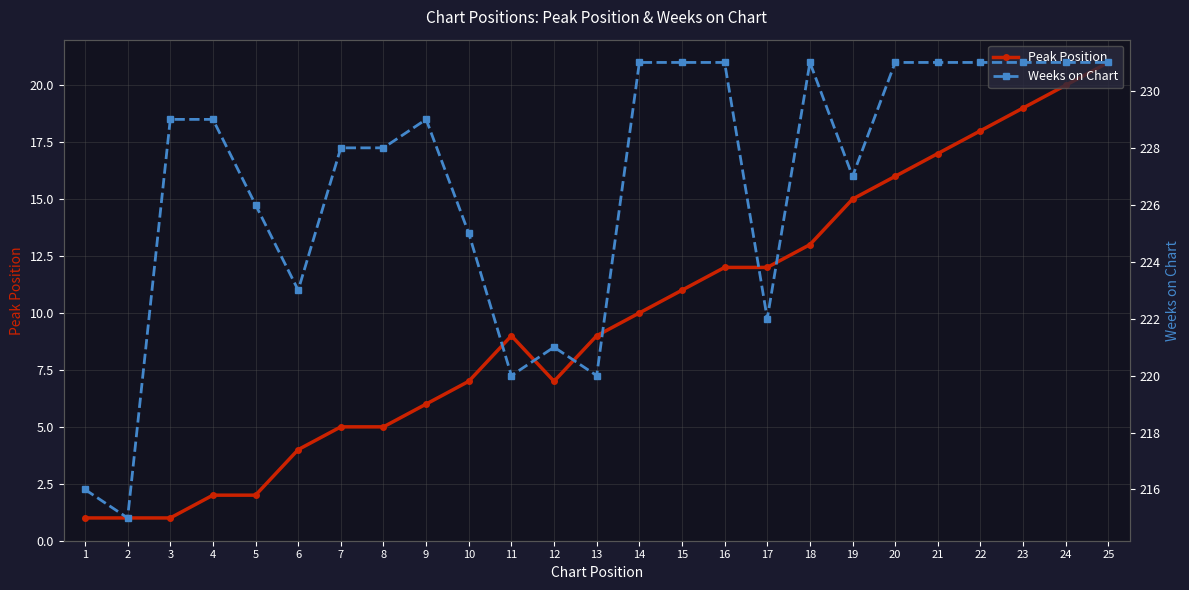

Is it true that Peak Position equals 7 at 12?

True